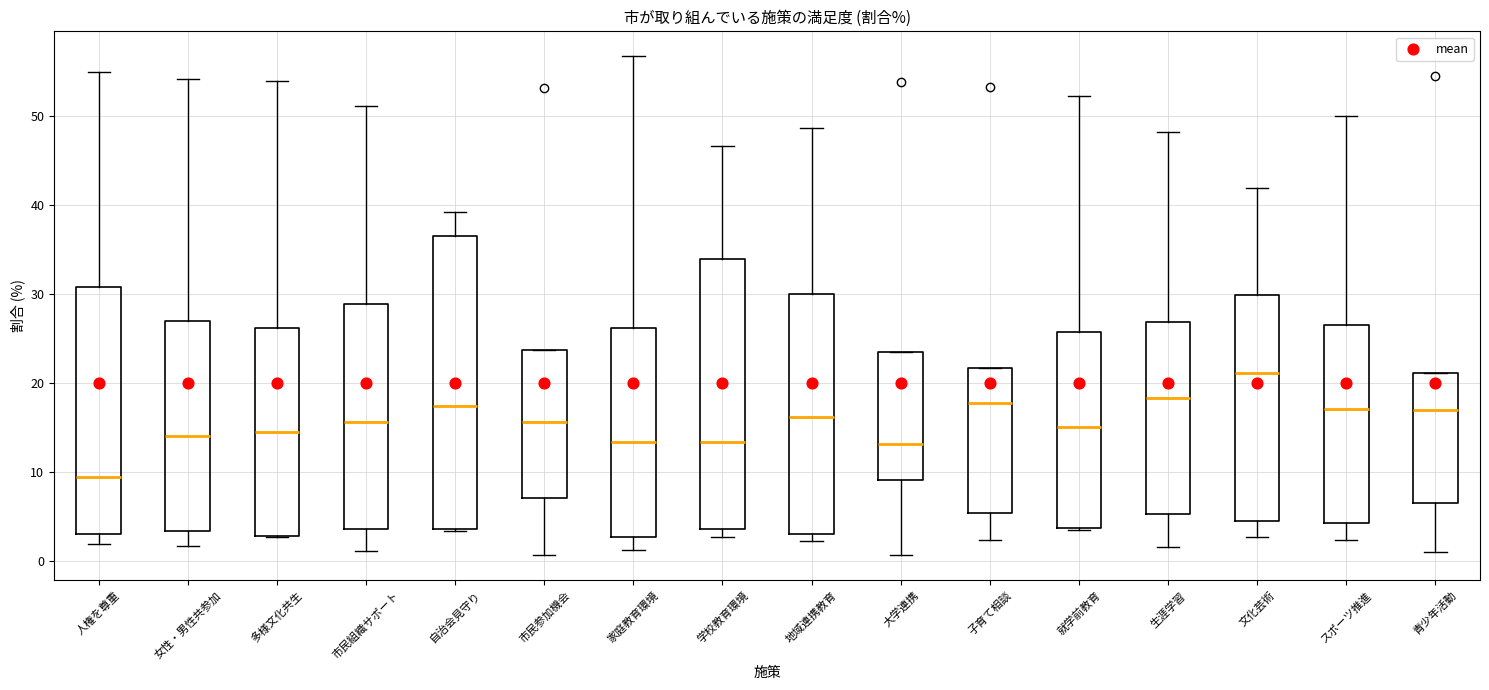

Which box's median line is the highest?

文化芸術